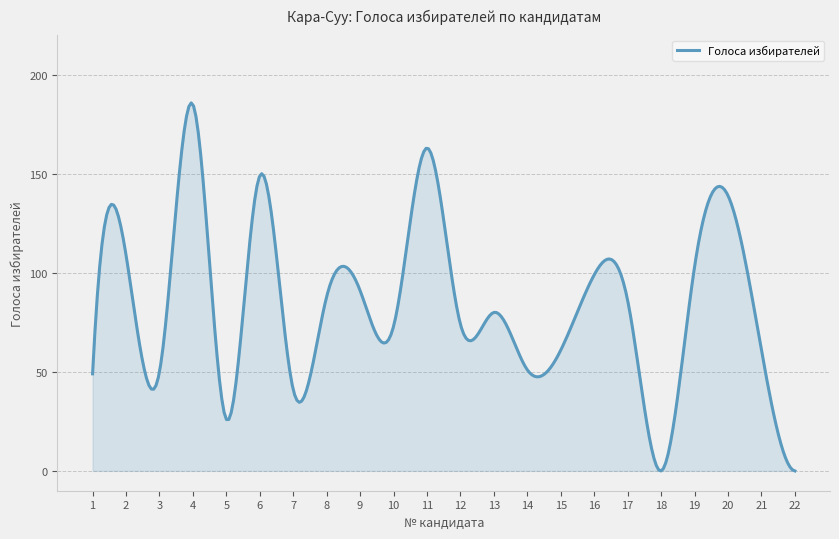

What is the average value?

84.6